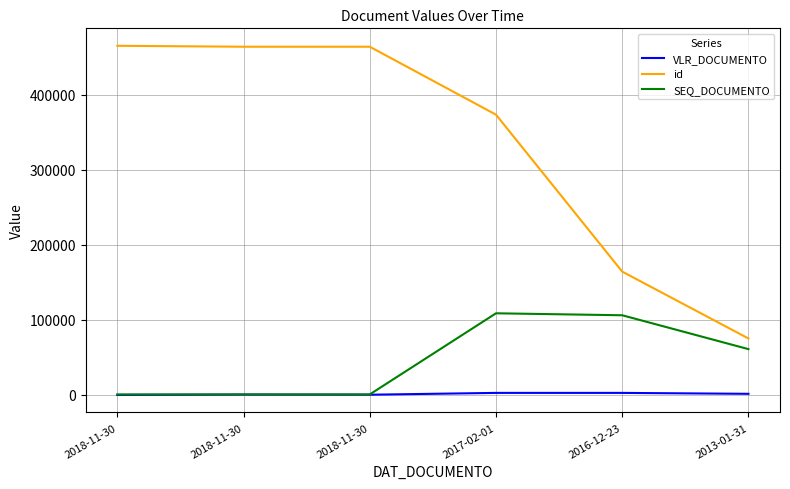

What are all the series names shown in the legend?

VLR_DOCUMENTO, id, SEQ_DOCUMENTO